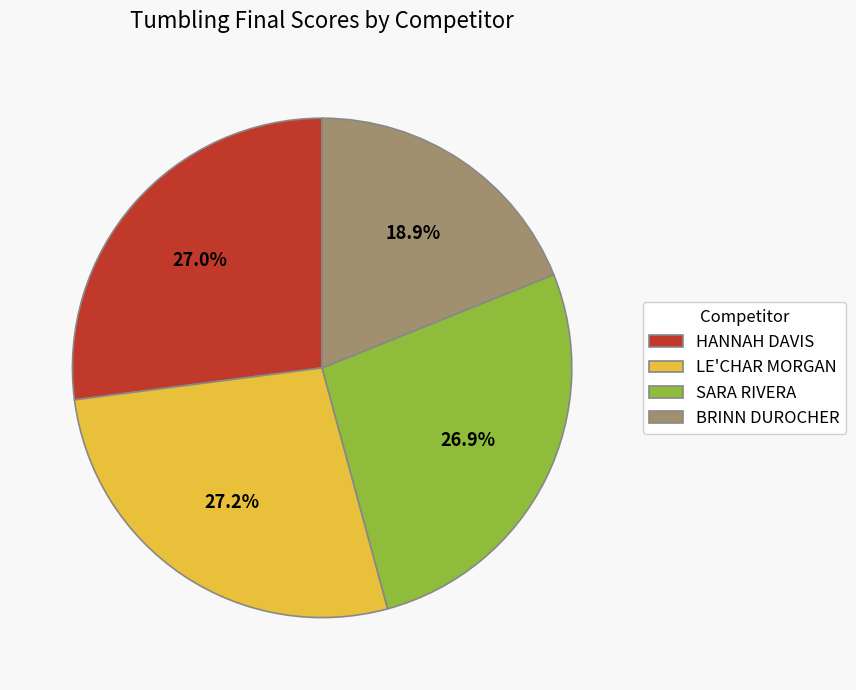

Combined, what portion of the pie is SARA RIVERA and HANNAH DAVIS?

53.9%